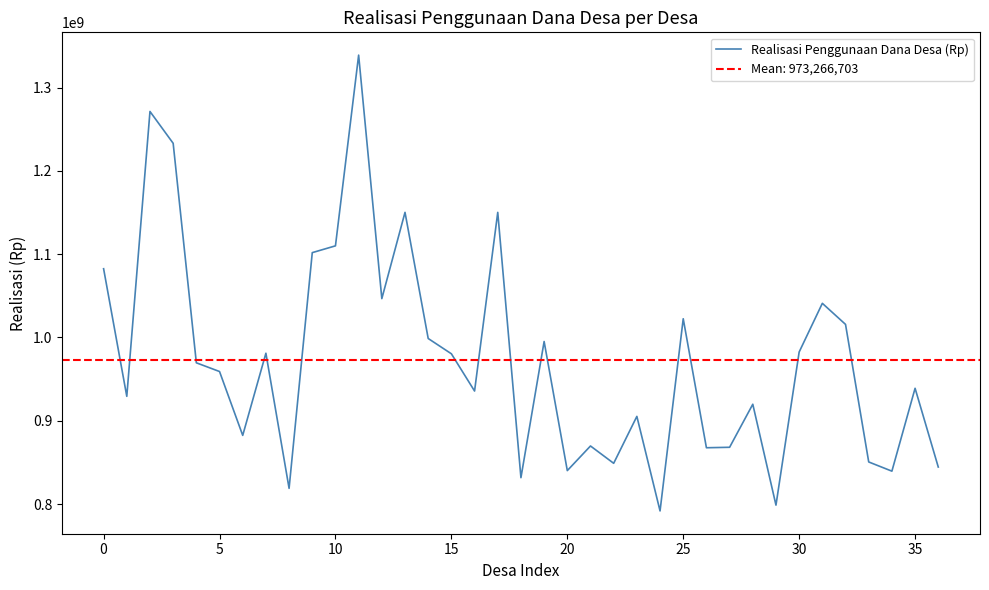

The value at 34 is 839468000. True or false?

True